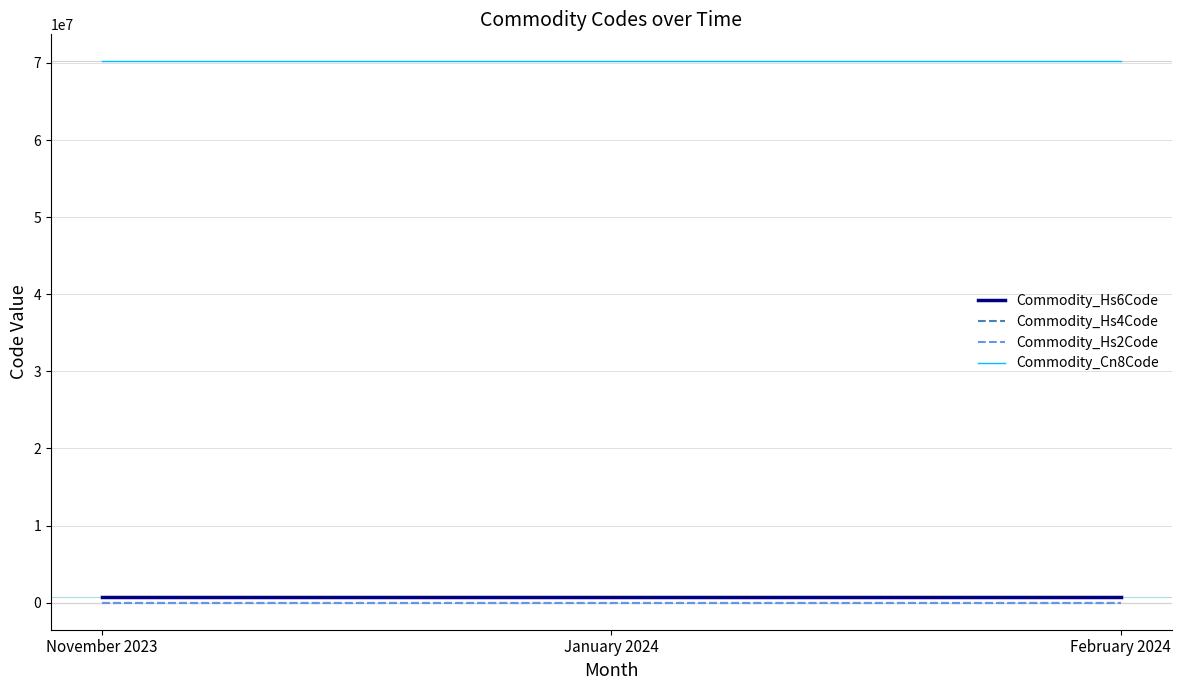

Reading left to right, what are all the values shown in this chart?

Commodity_Hs6Code: November 2023=702000	January 2024=702000	February 2024=702000
Commodity_Hs4Code: November 2023=7020	January 2024=7020	February 2024=7020
Commodity_Hs2Code: November 2023=70	January 2024=70	February 2024=70
Commodity_Cn8Code: November 2023=70200080	January 2024=70200080	February 2024=70200080